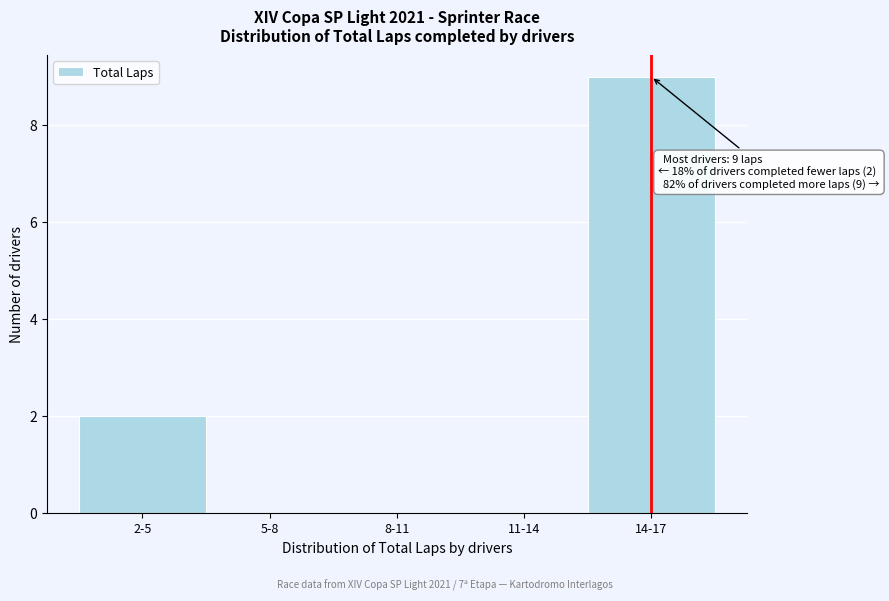

Reading right to left, what are all the values shown in this chart?

14-17=9	11-14=0	8-11=0	5-8=0	2-5=2